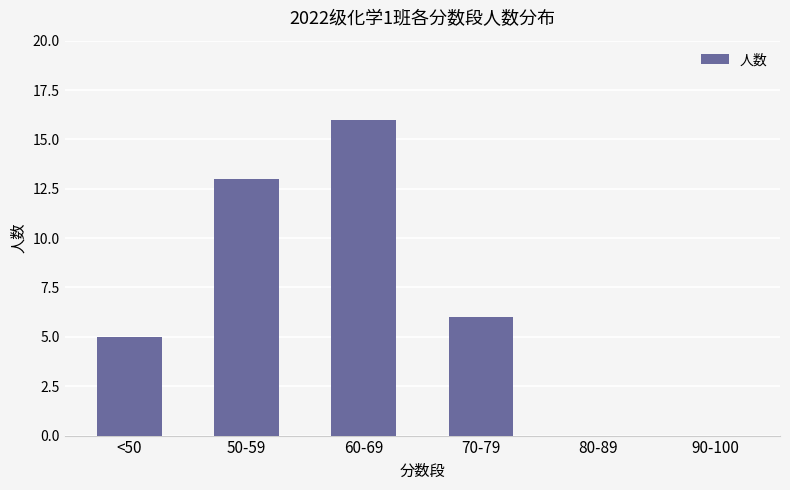

What is the change in value from 50-59 to 90-100?

-13